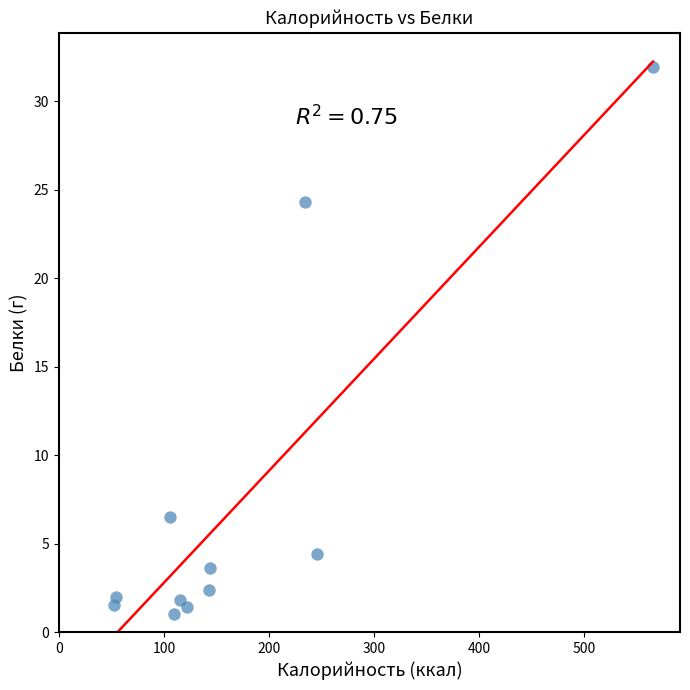

What Y value in the scatter plot is closest to 16?

24.3